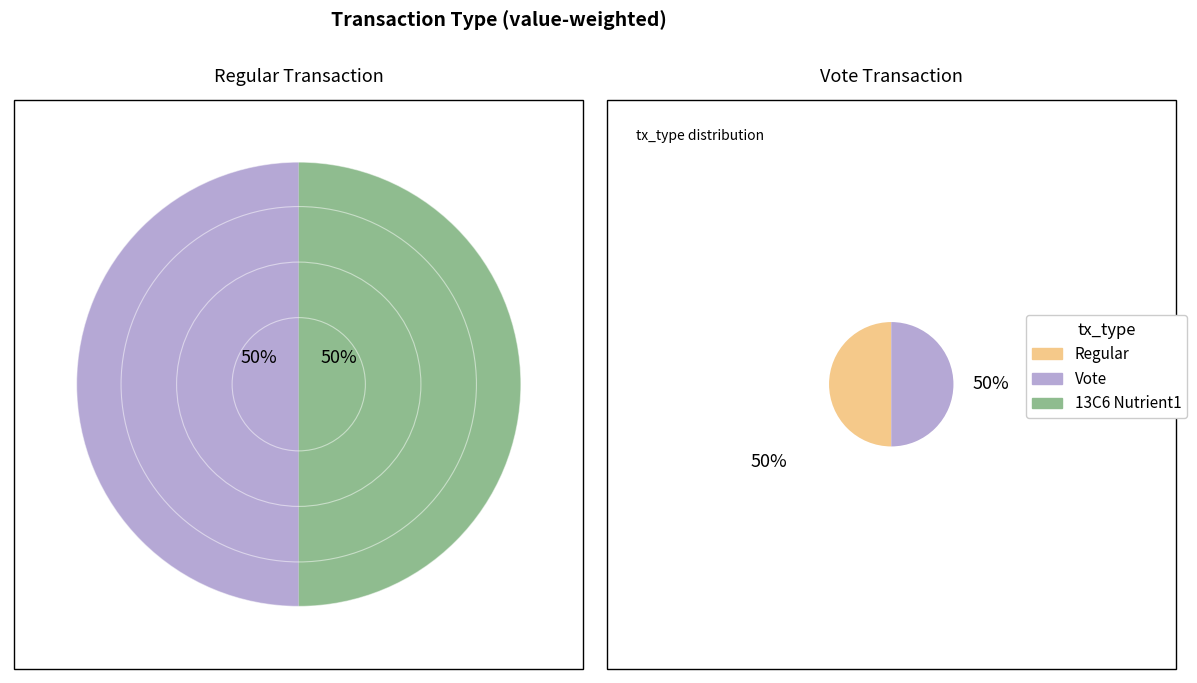

Do Regular and Vote together represent more than half of the pie?

Yes